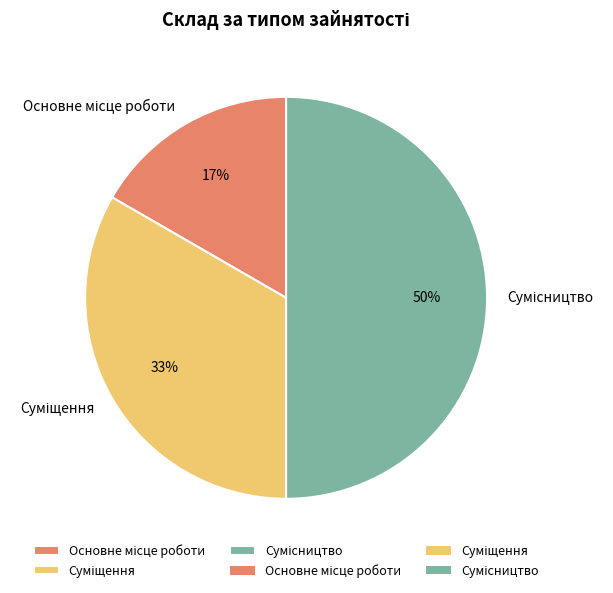

To the nearest percent, what is the difference between the largest and smallest slice percentages?

33%